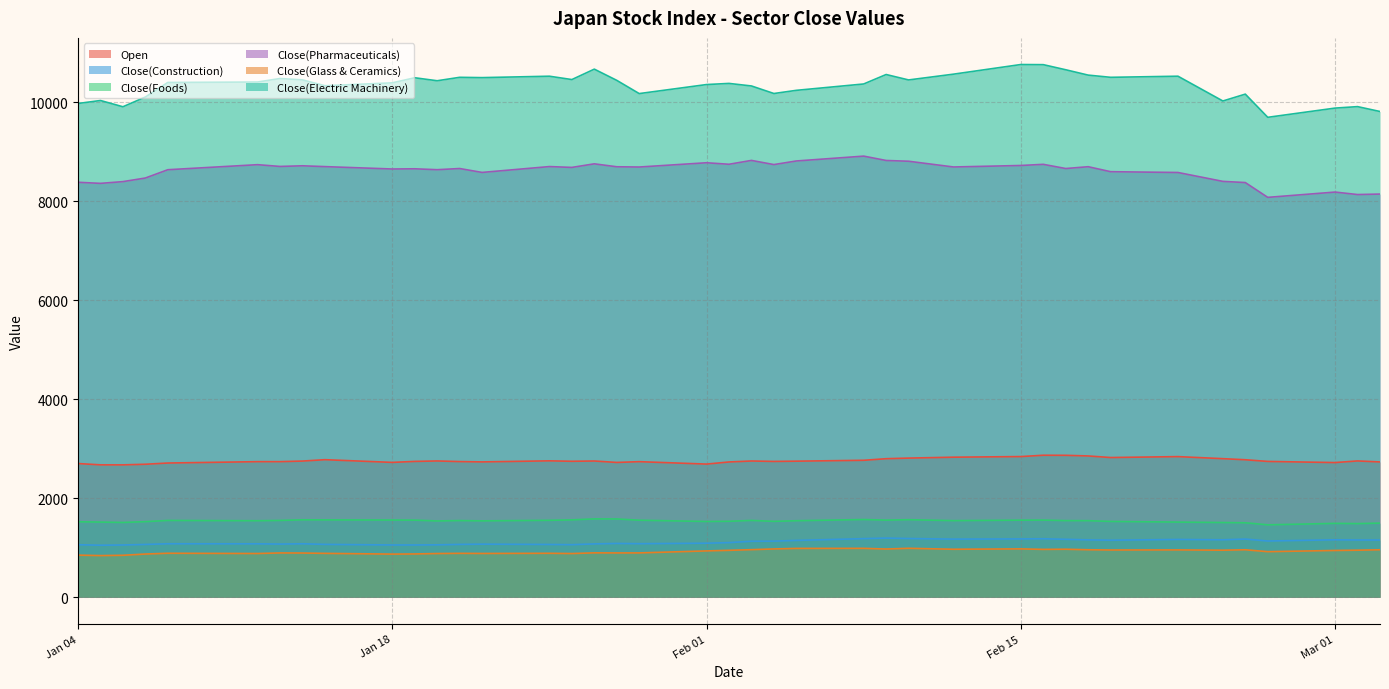

What is the label of the 5th point from the left?

2021/01/08